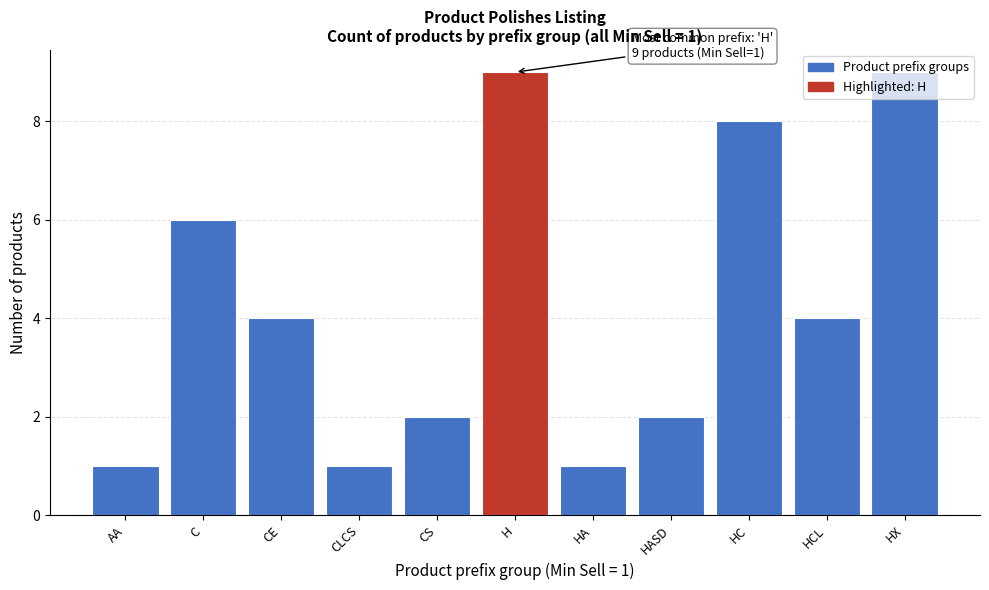

What is the label of the 5th bar from the right?

HA